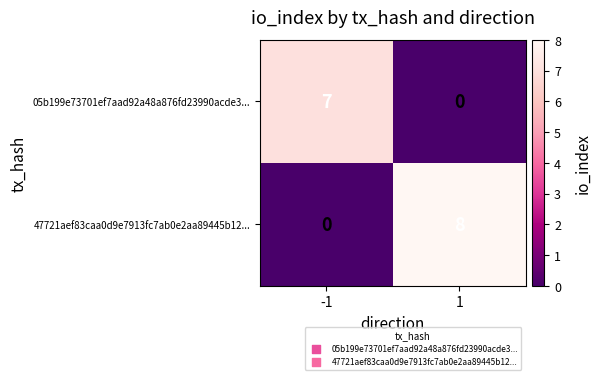

At which category is the sum across all series the highest?

1